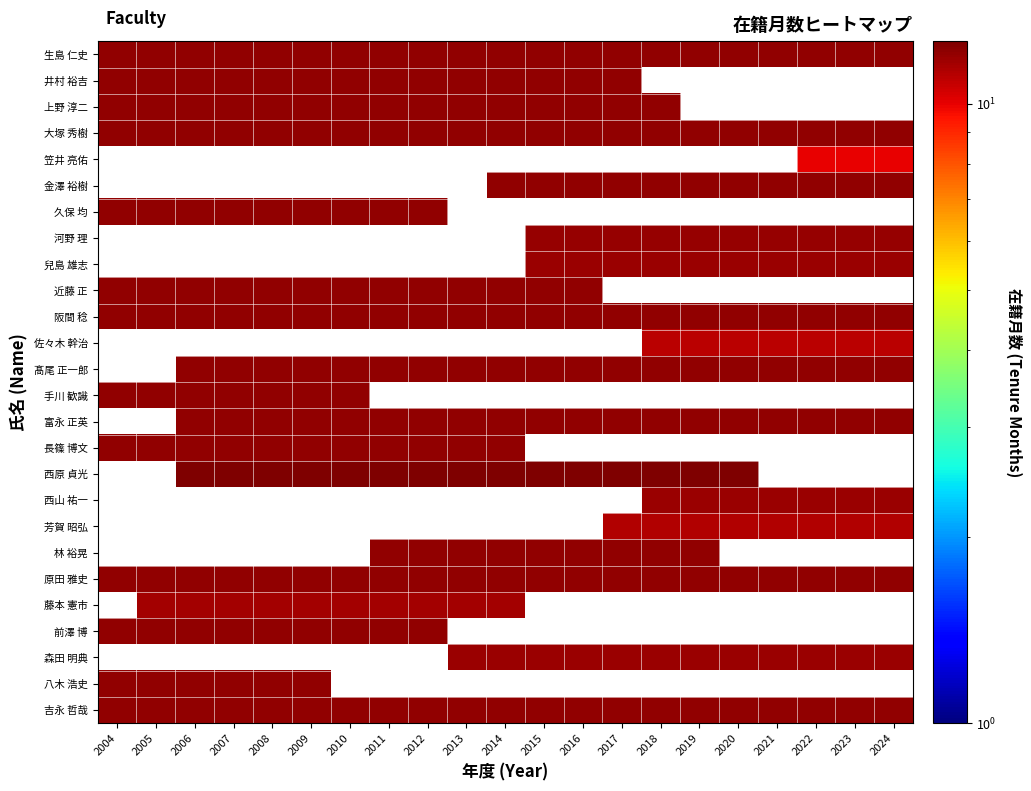

At 2008, list the series in order from smallest to largest.

藤本 憲市, 生島 仁史, 井村 裕吉, 上野 淳二, 大塚 秀樹, 笠井 亮佑, 金澤 裕樹, 久保 均, 河野 理, 兒島 雄志, 近藤 正, 阪間 稔, 佐々木 幹治, 髙尾 正一郎, 手川 歓識, 富永 正英, 長篠 博文, 西原 貞光, 西山 祐一, 芳賀 昭弘, 林 裕晃, 原田 雅史, 前澤 博, 森田 明典, 八木 浩史, 吉永 哲哉